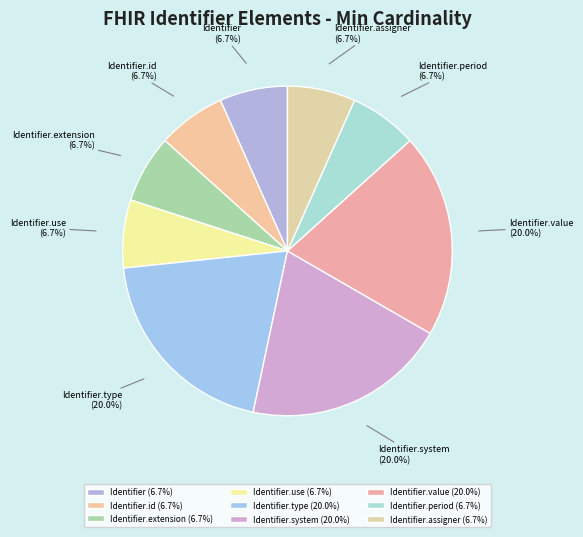

How many segments does this pie chart have?

9